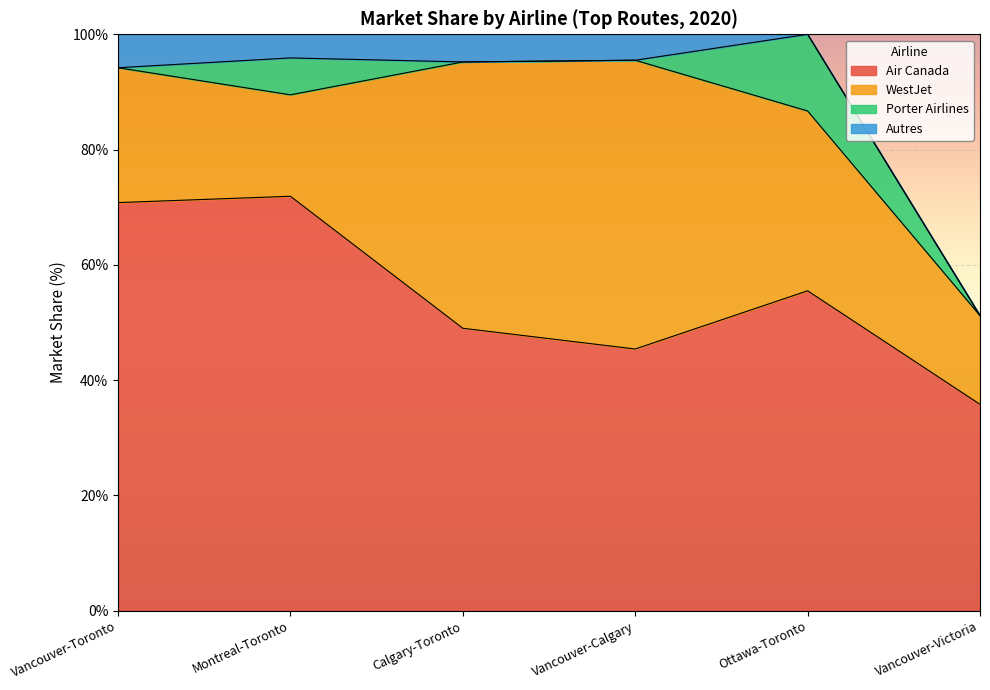

Between which two adjacent categories do Porter Airlines and Autres first intersect?

Vancouver-Toronto and Montreal-Toronto